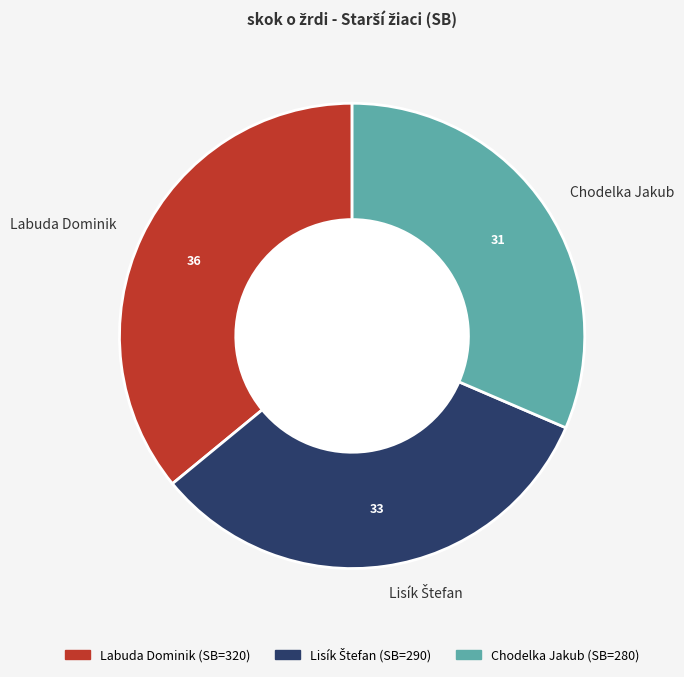

Is the sum of Chodelka Jakub (SB=280) and Labuda Dominik (SB=320) greater than half?

Yes